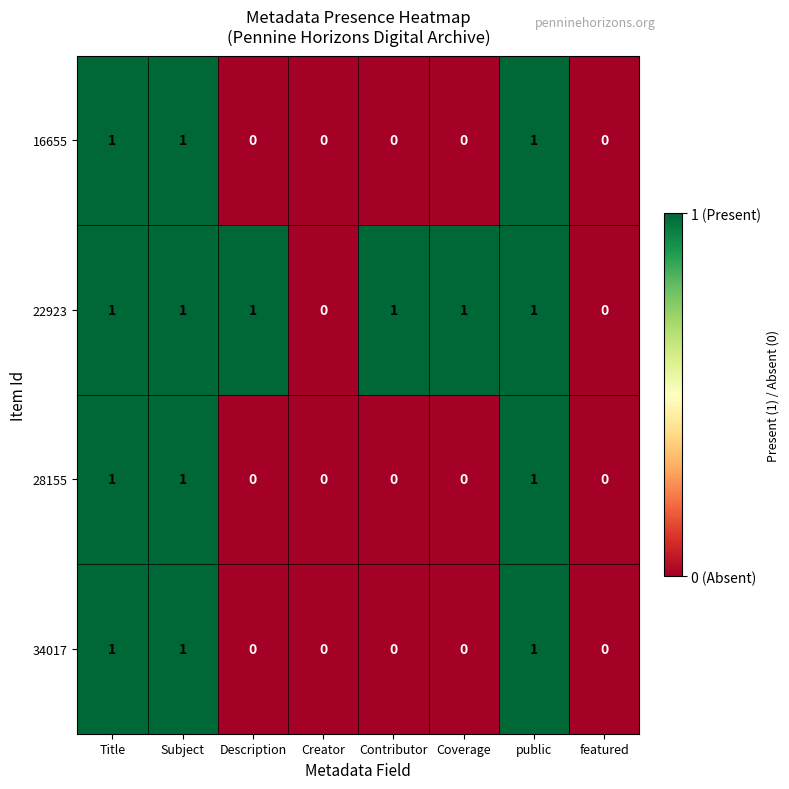

What is the total value across all series at public?

4